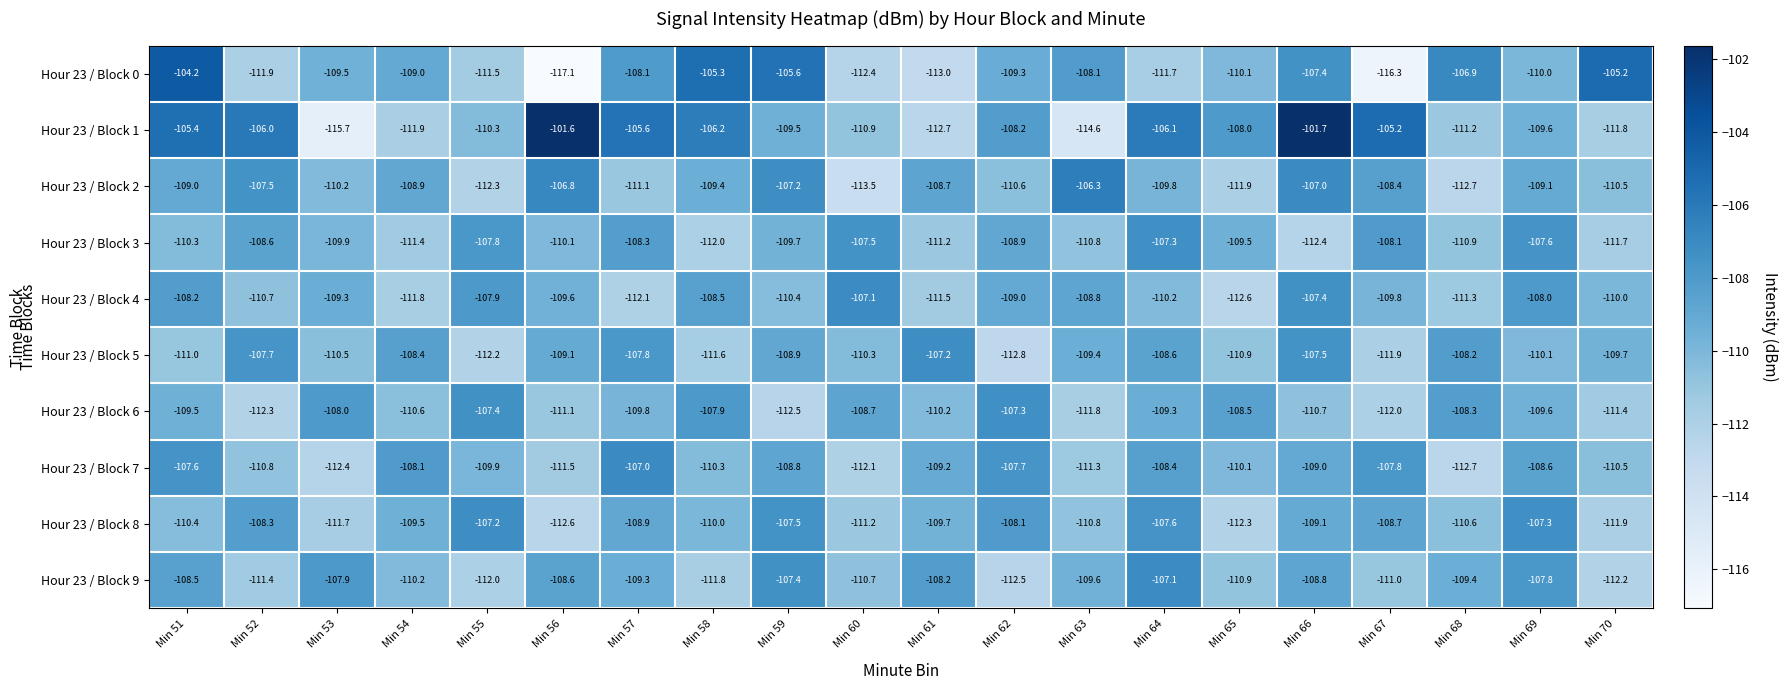

What is the minimum value shown in the chart?

-117.1